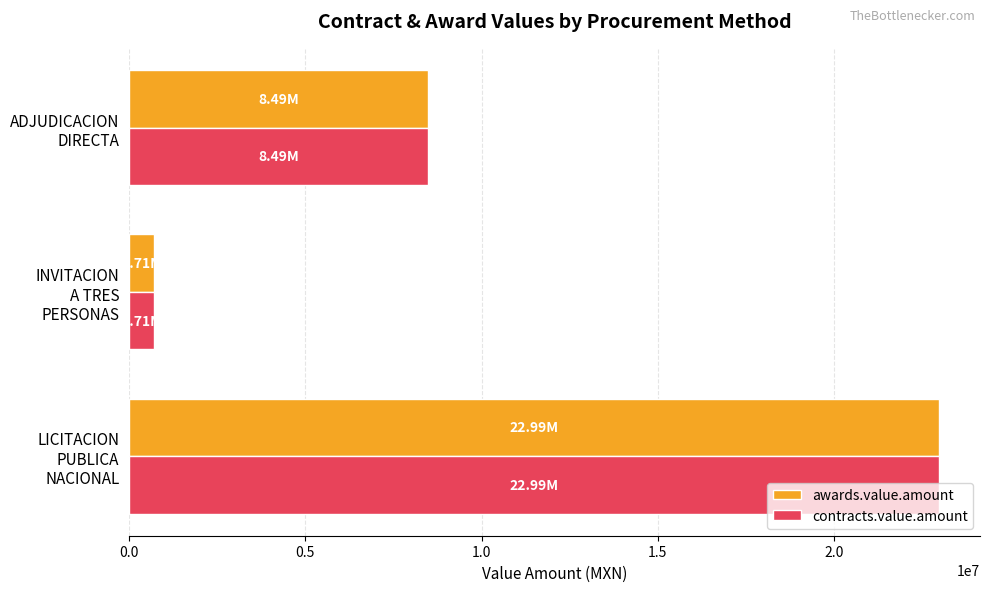

What is the difference between the second highest and minimum values in the awards.value.amount series?

7782795.5